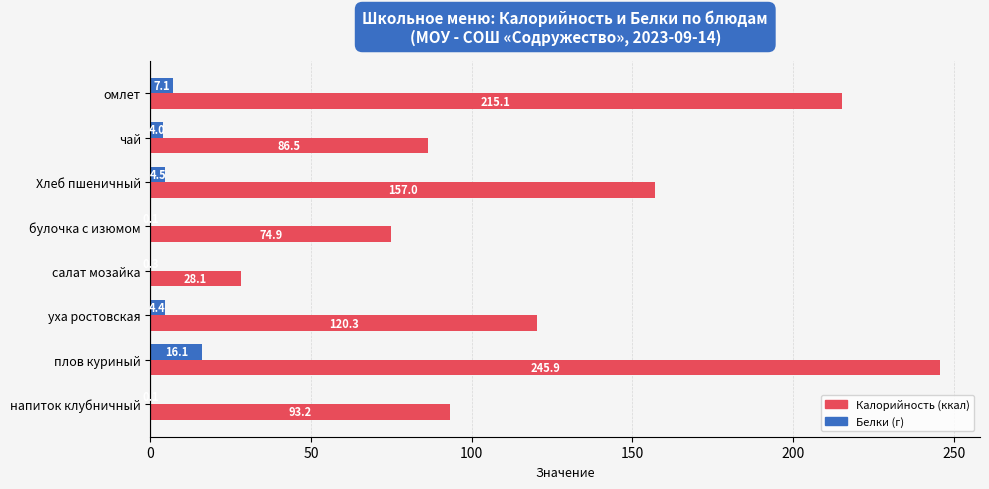

What is the total value across all series at салат мозайка?

28.4